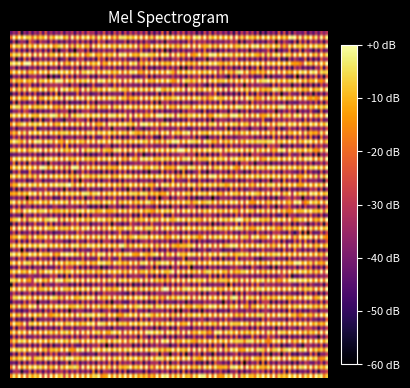

Which label corresponds to the largest value in the chart?

1